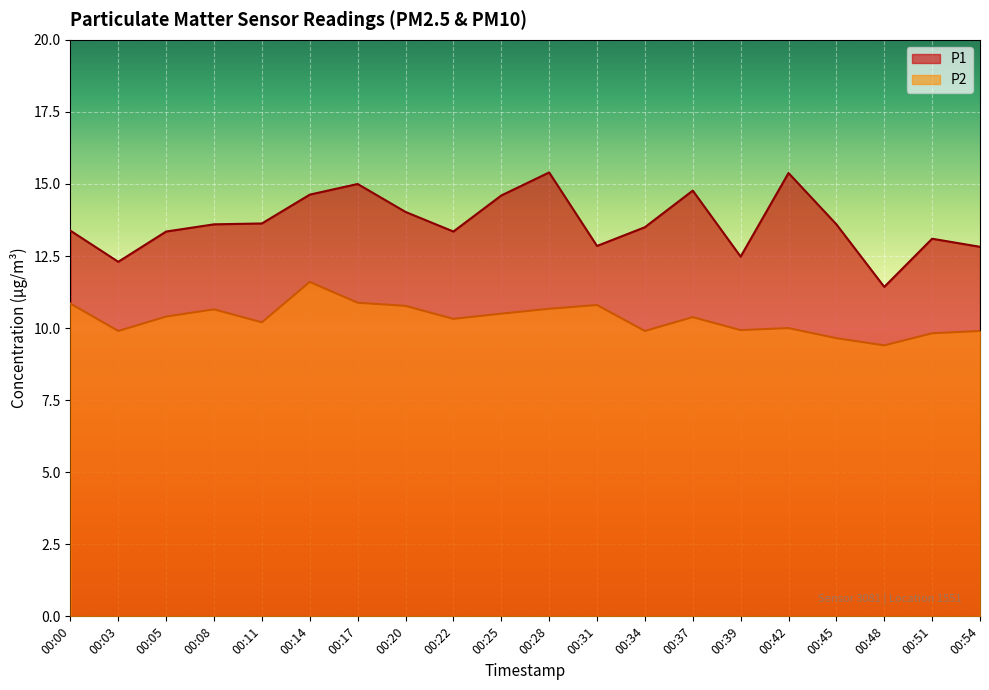

True or false: P2 has a value of 10.0 at 00:42.

True